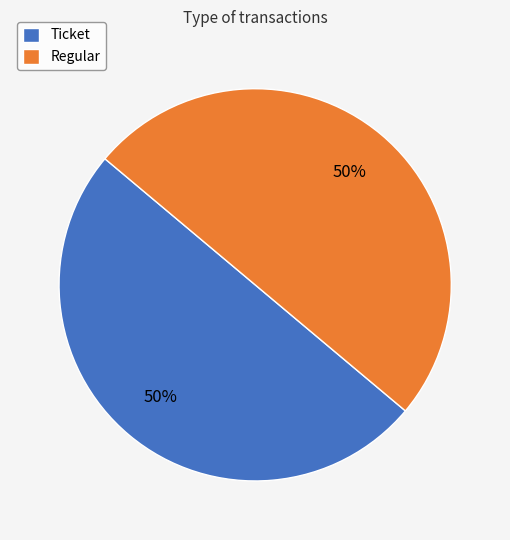

To the nearest percent, what is the combined percentage of Ticket and Regular?

100%